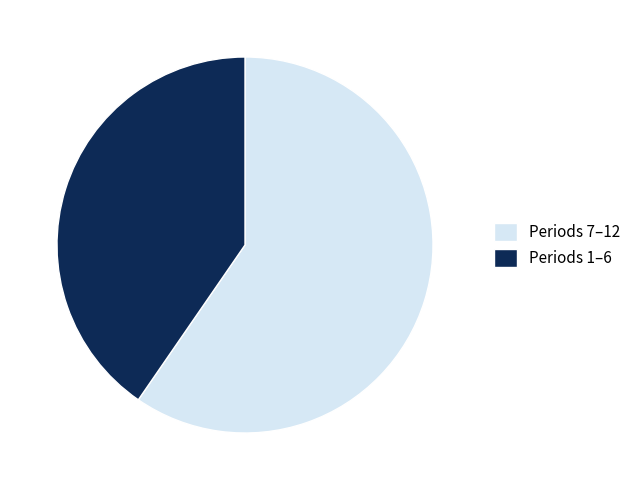

What is the smallest slice in the pie chart?

Periods 1–6